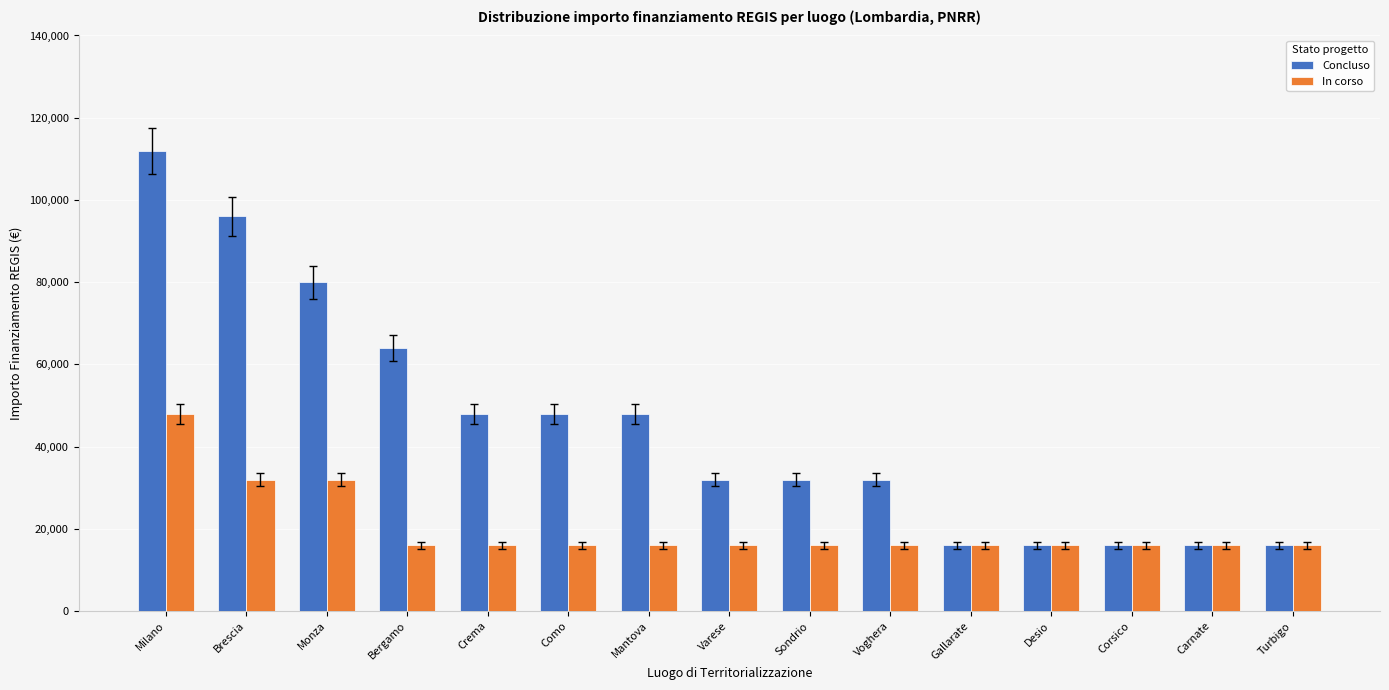

Which series has the largest total across all categories?

Concluso